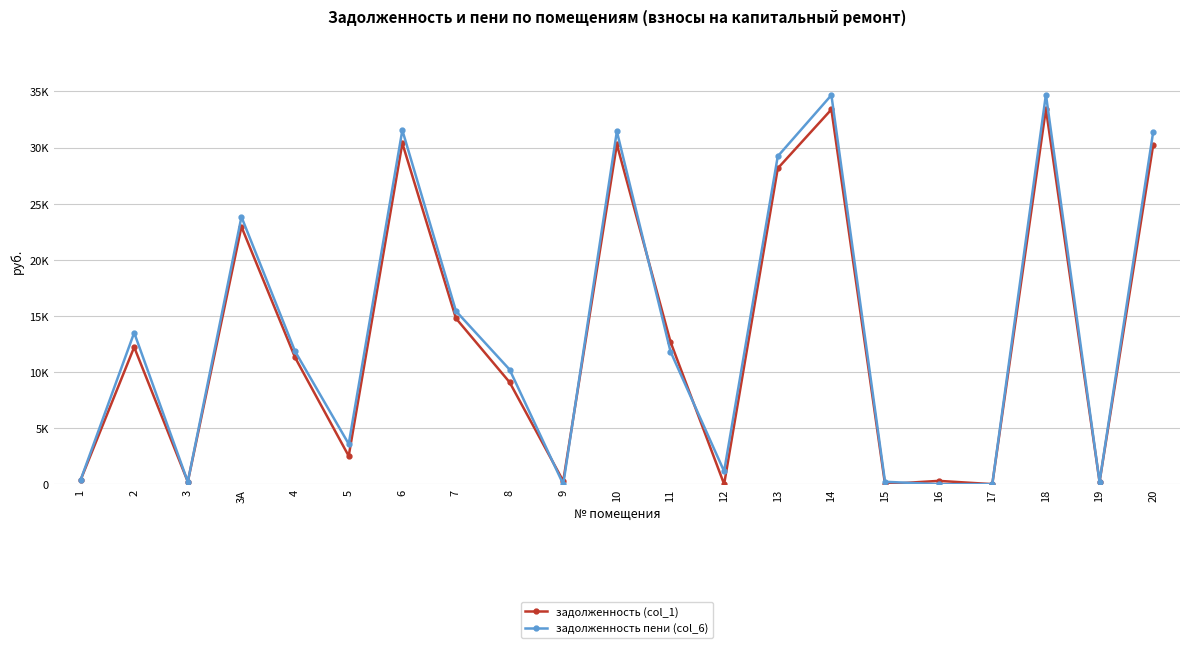

Reading left to right, transcribe all the data shown in this chart.

задолженность (col_1): 1=355.6	2=12212.6	3=213.4	3А=22944.6	4=11289.4	5=2507.1	6=30388.8	7=14778.1	8=9082.0	9=273.0	10=30286.9	11=12685.8	12=0.0	13=28145.3	14=33397.3	15=0.0	16=291.9	17=0.0	18=33448.1	19=210.6	20=30235.9
задолженность пени (col_6): 1=355.6	2=13499.6	3=207.1	3А=23822.1	4=11837.4	5=3581.5	6=31551.0	7=15423.5	8=10213.0	9=0.0	10=31445.2	11=11821.5	12=1141.8	13=29221.7	14=34674.5	15=210.2	16=0.0	17=0.0	18=34727.3	19=210.6	20=31392.2